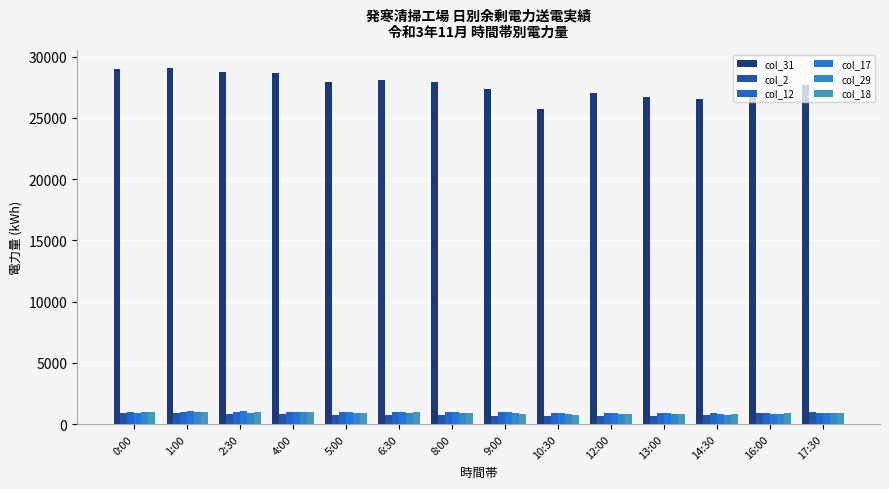

How many values in the col_12 series are below 948?

7